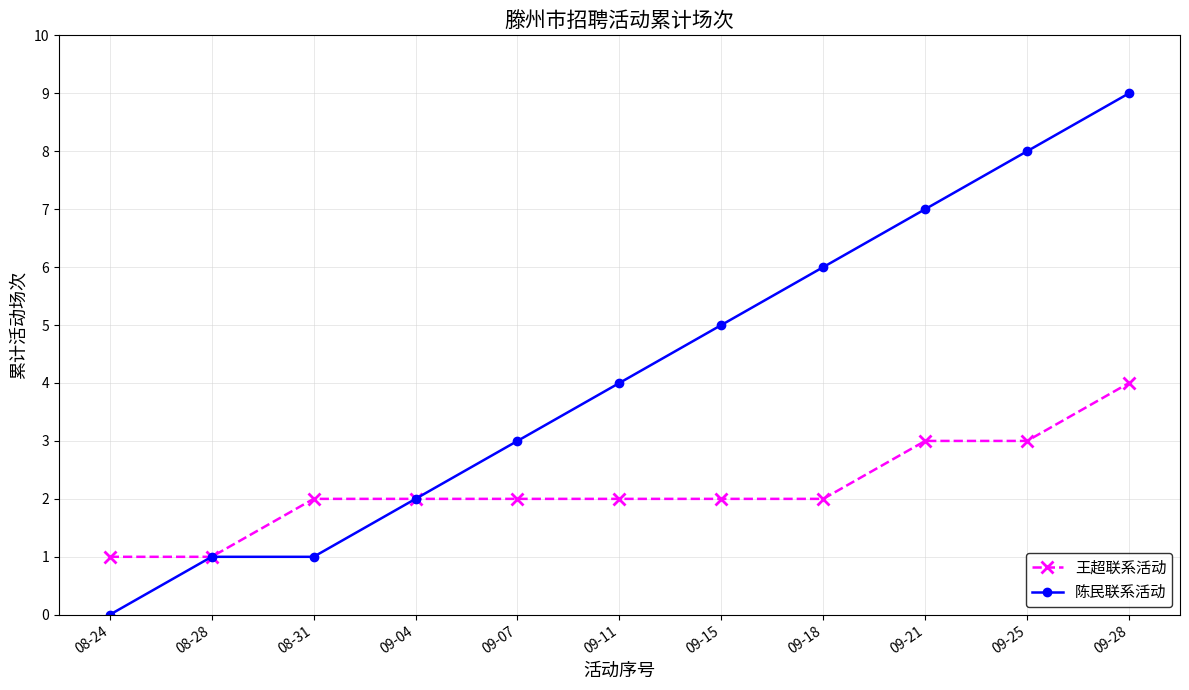

What is the approximate value of 陈民联系活动 at 09-15?

5